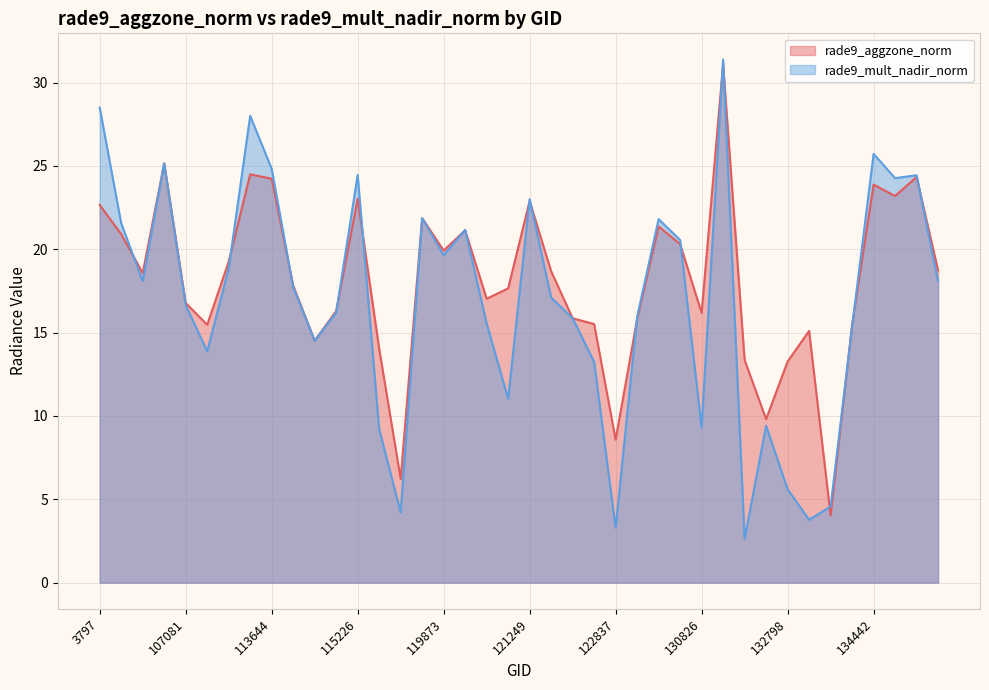

True or false: rade9_mult_nadir_norm has a value of 25.7 at 134442.

True